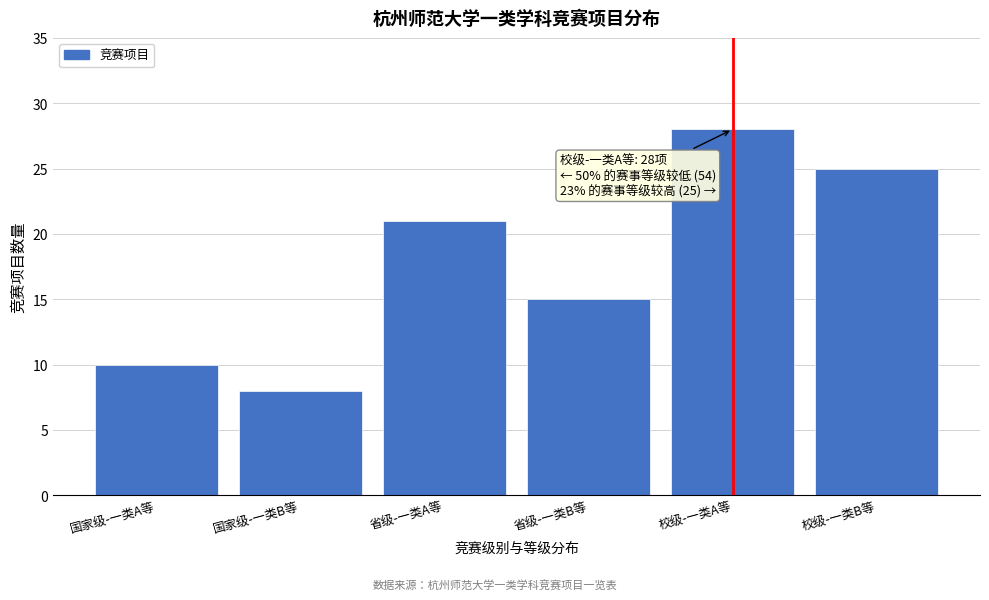

Reading left to right, what are all the values shown in this chart?

10	8	21	15	28	25